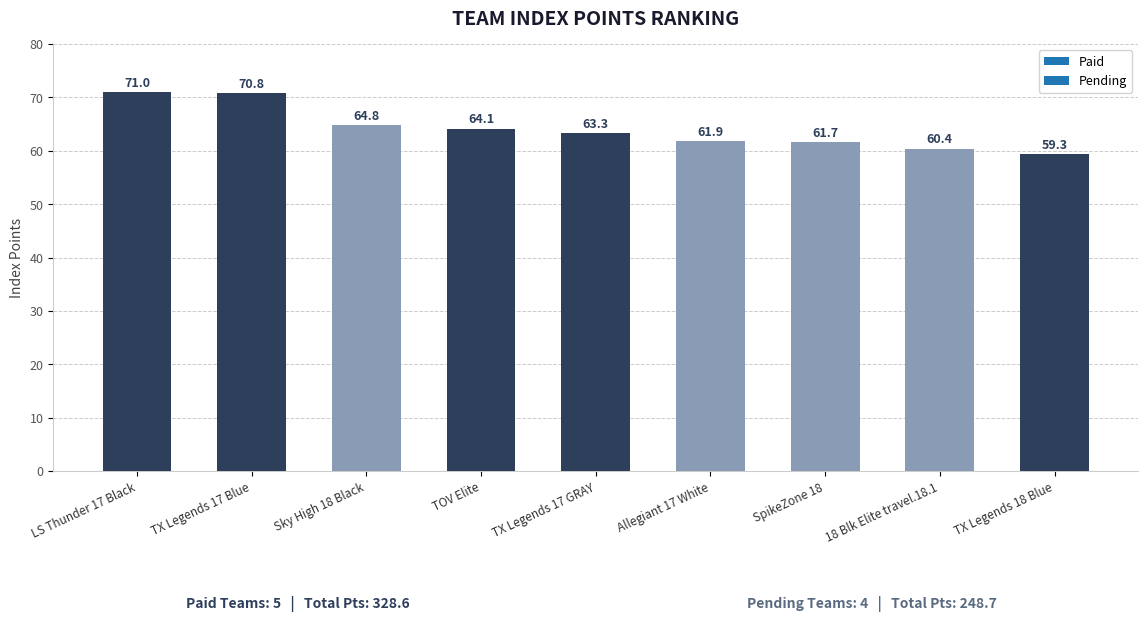

What is the smallest value displayed?

59.3